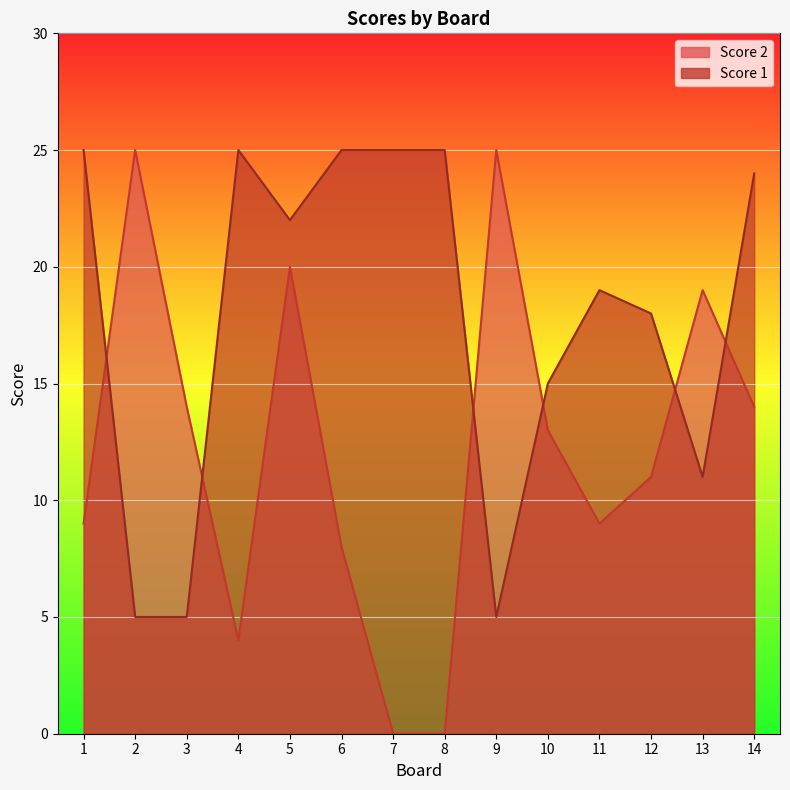

How many lines are shown in the chart?

2